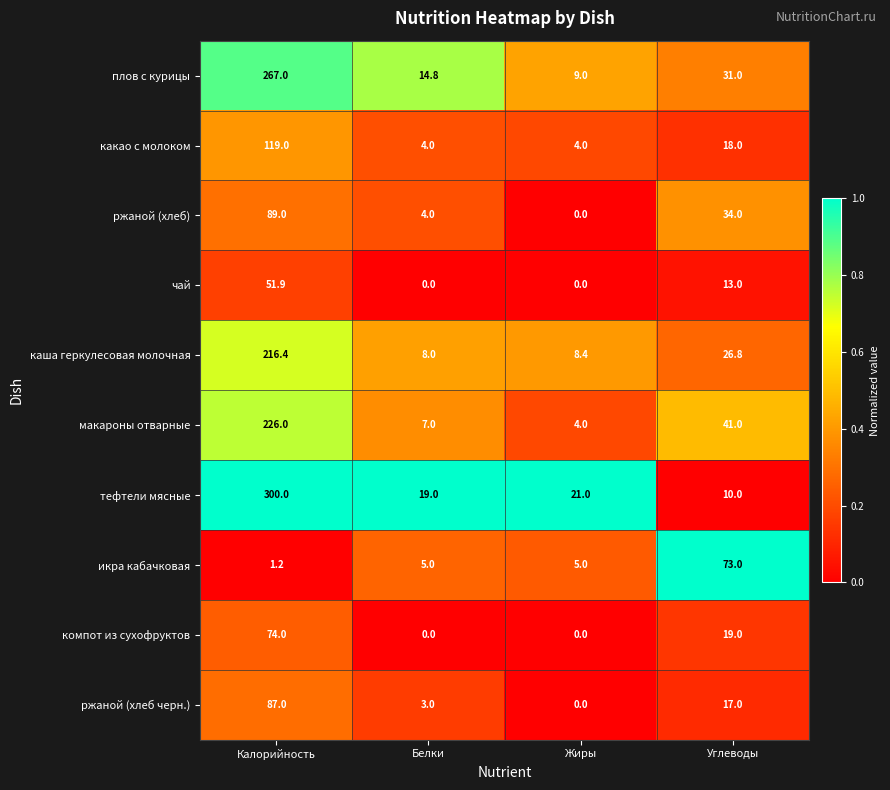

At which category does the chart reach its peak across all series?

Калорийность